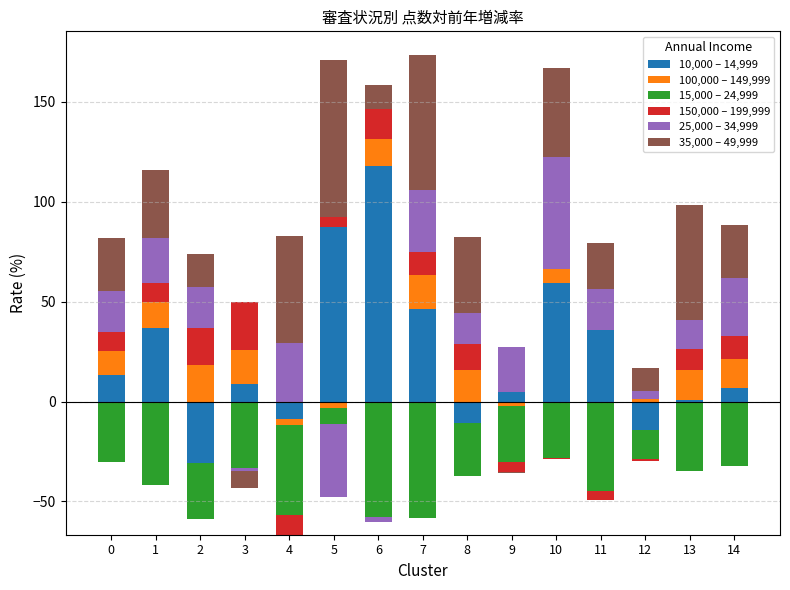

What is the maximum value shown in the chart?

117.9